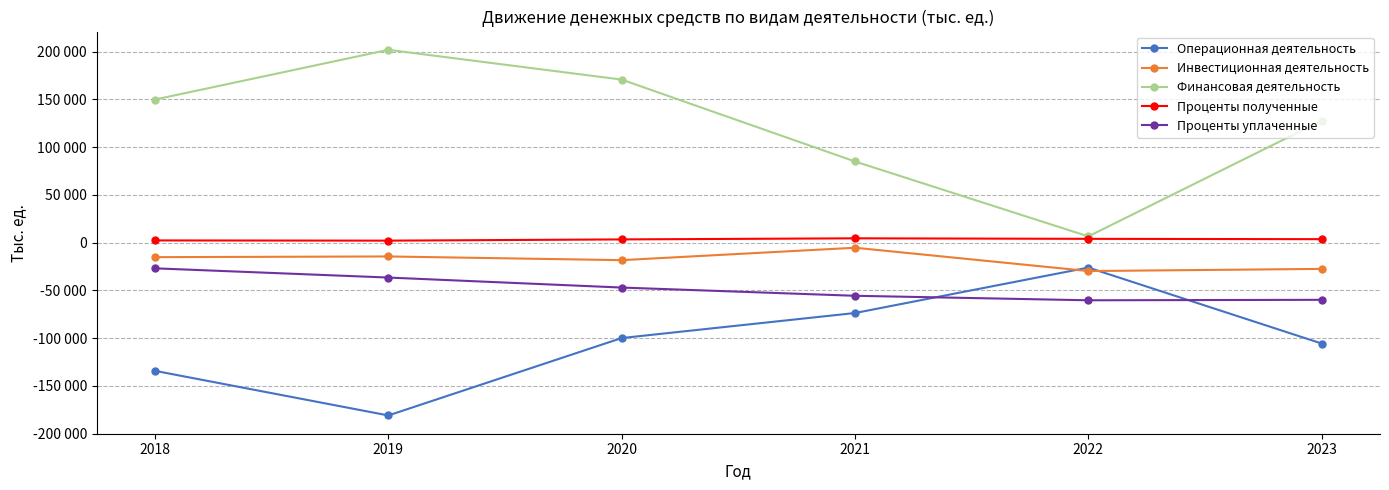

True or false: Финансовая деятельность and Операционная деятельность cross at least once.

False